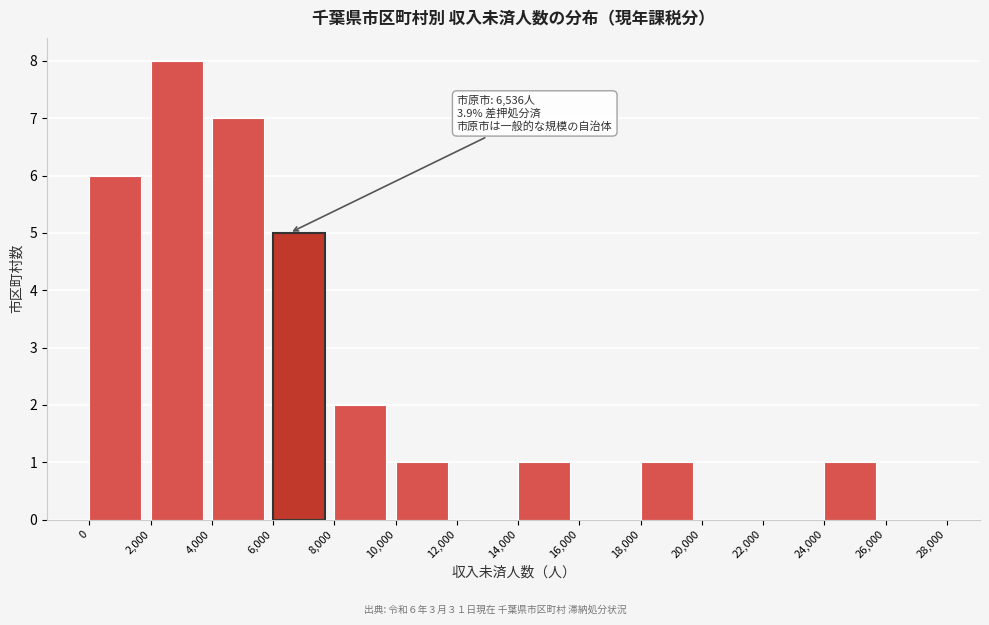

Over which range of the x-axis is the bar tallest?

2,000 to 4,000